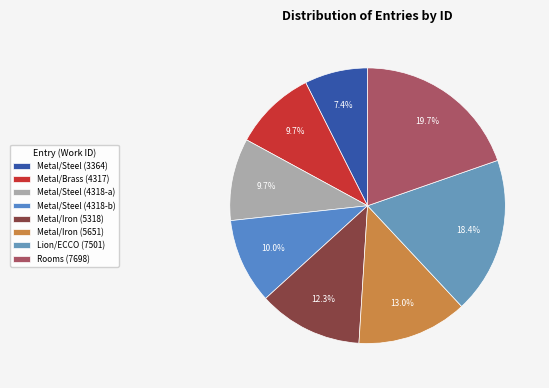

How many slices are in this pie chart?

8